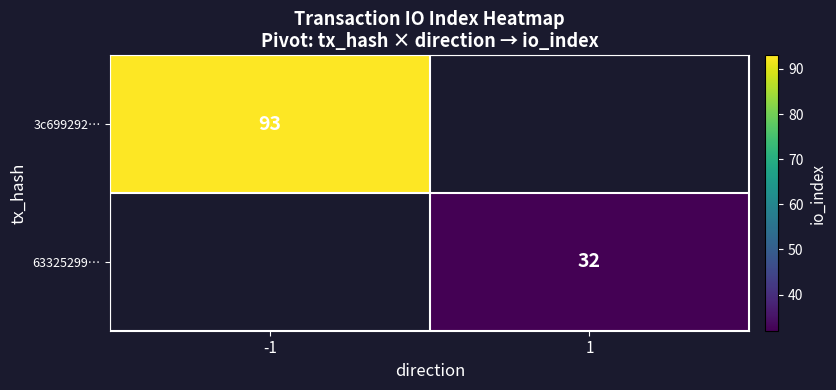

True or false: 63325299… has a value of 54 at 1.

False